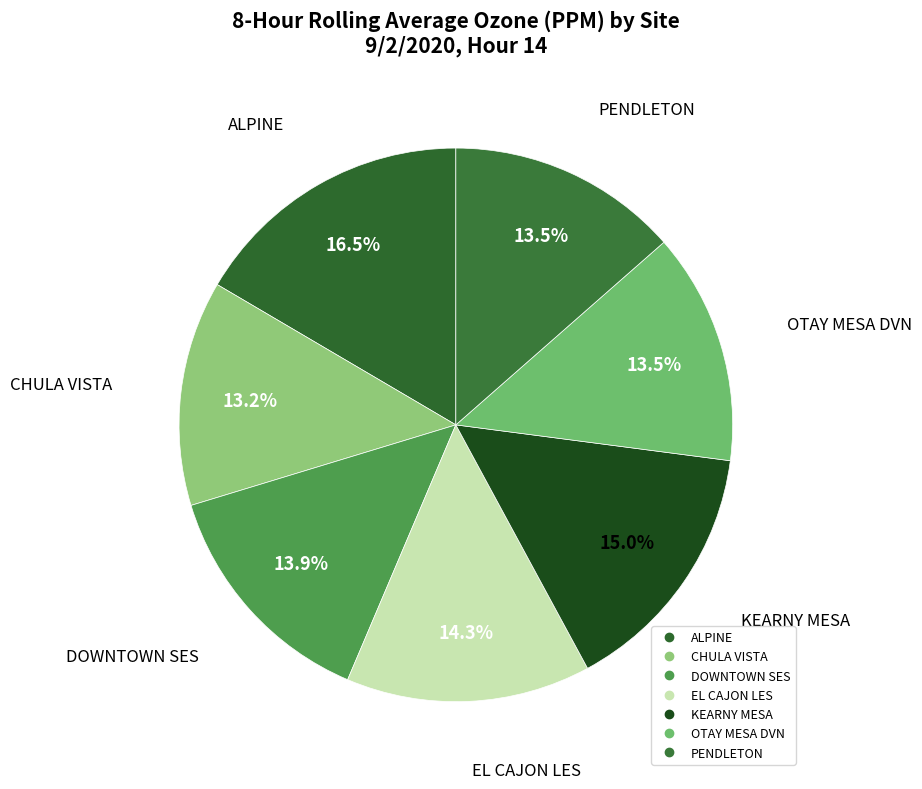

To the nearest percent, what is the difference between the ALPINE and PENDLETON slice percentages?

3%